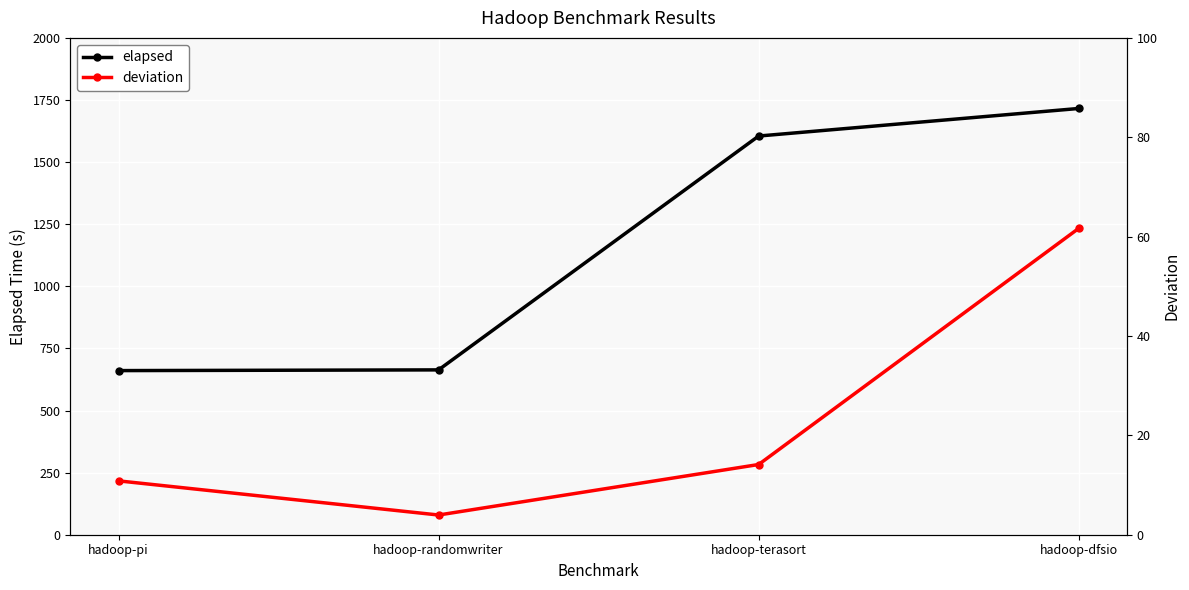

What is the spread (max minus min) of values at hadoop-dfsio?

1654.2